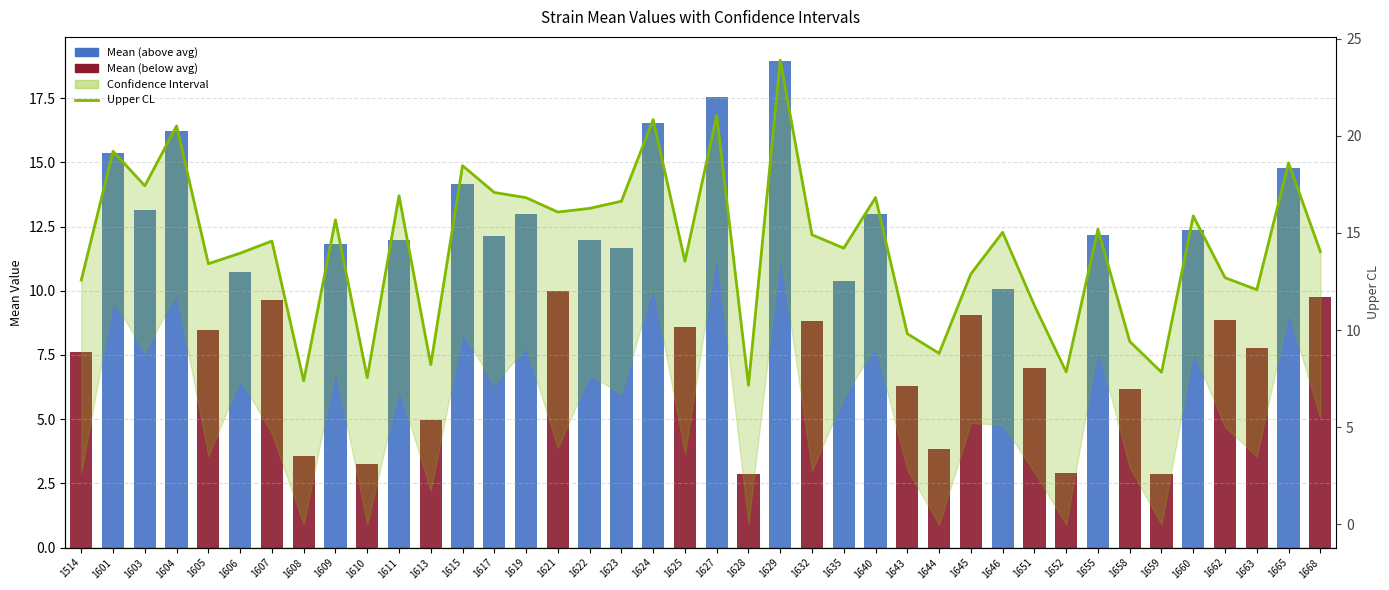

What is the change in value from 1601 to 1629?

+4.7